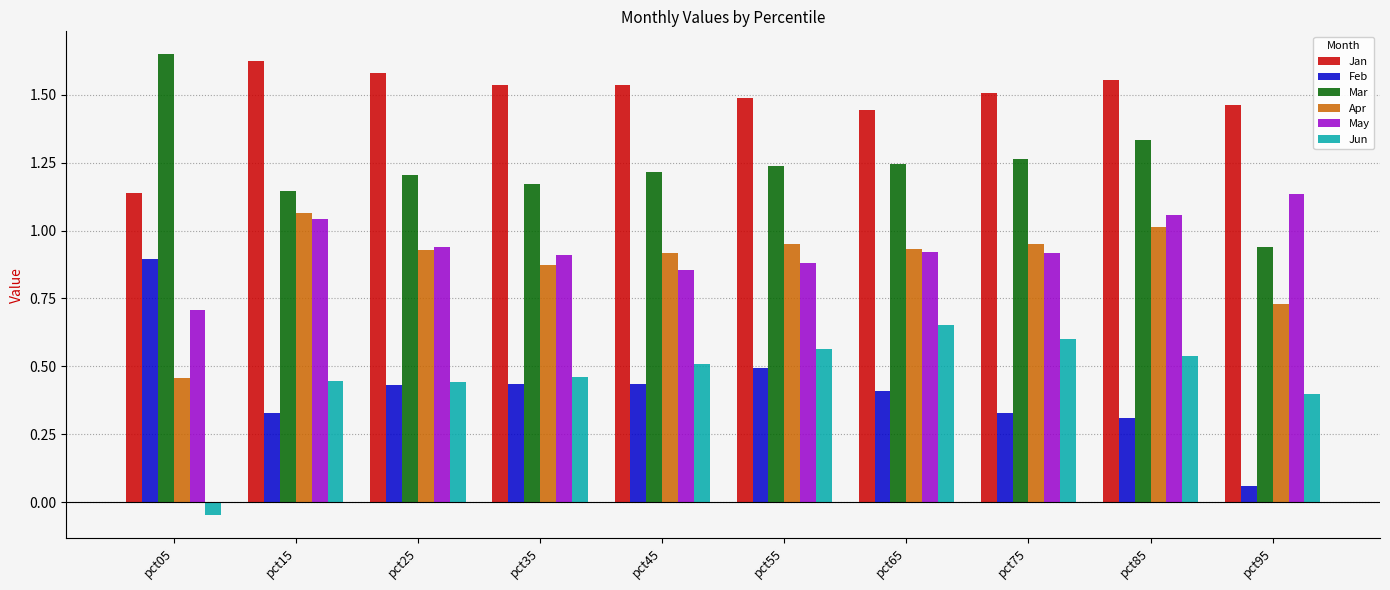

Which series changed the most between pct05 and pct45?

Jun